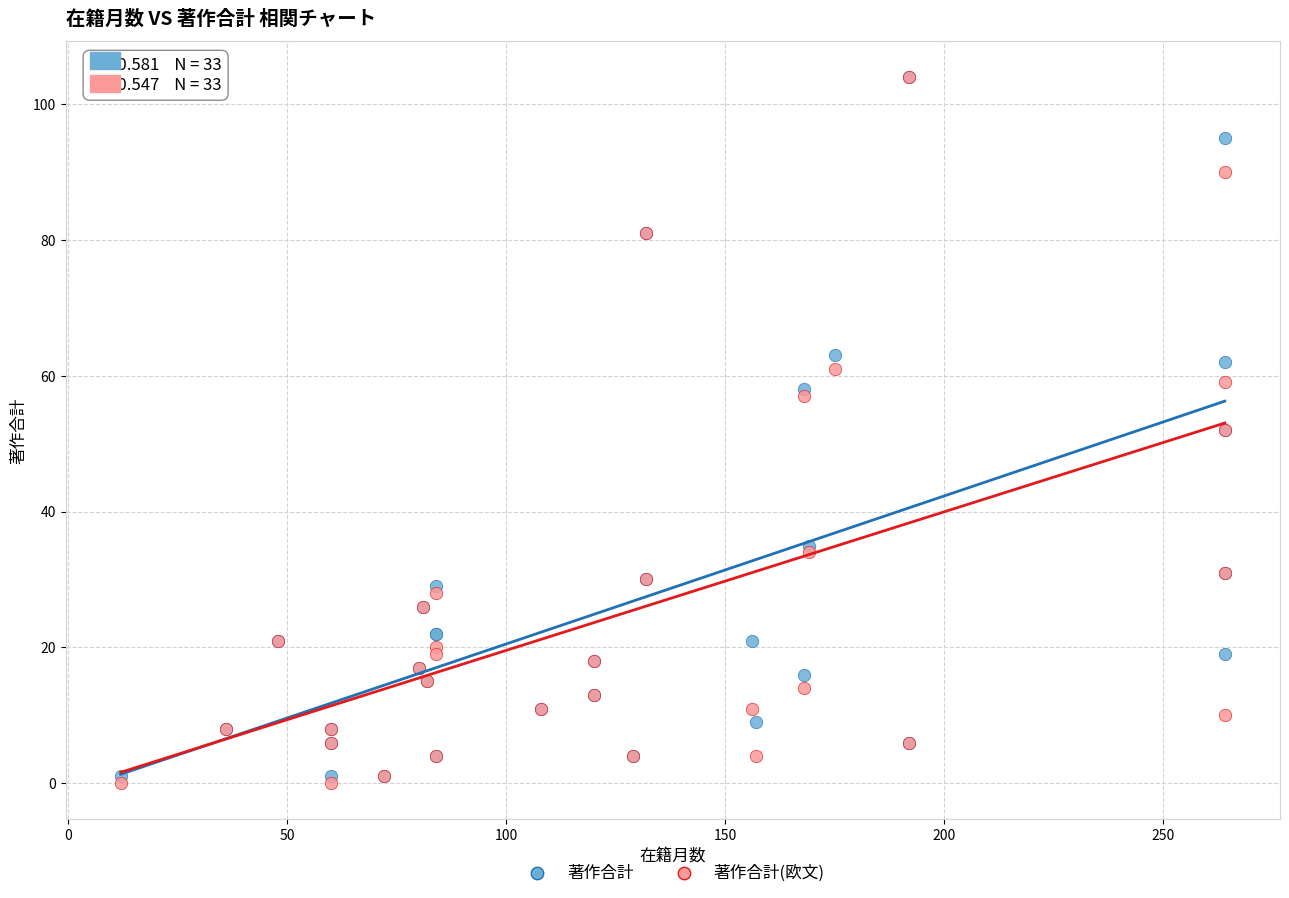

Which series has the widest spread of Y values?

著作合計(欧文)